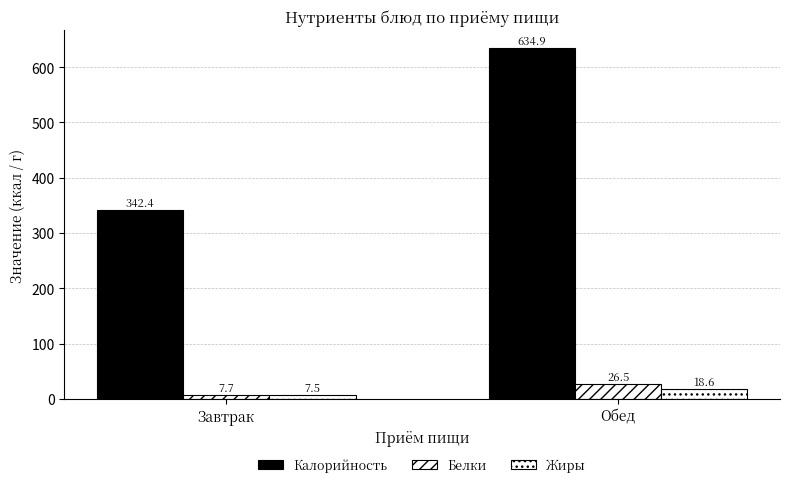

Is the value of Белки at Обед greater than the value of Жиры at Обед?

Yes